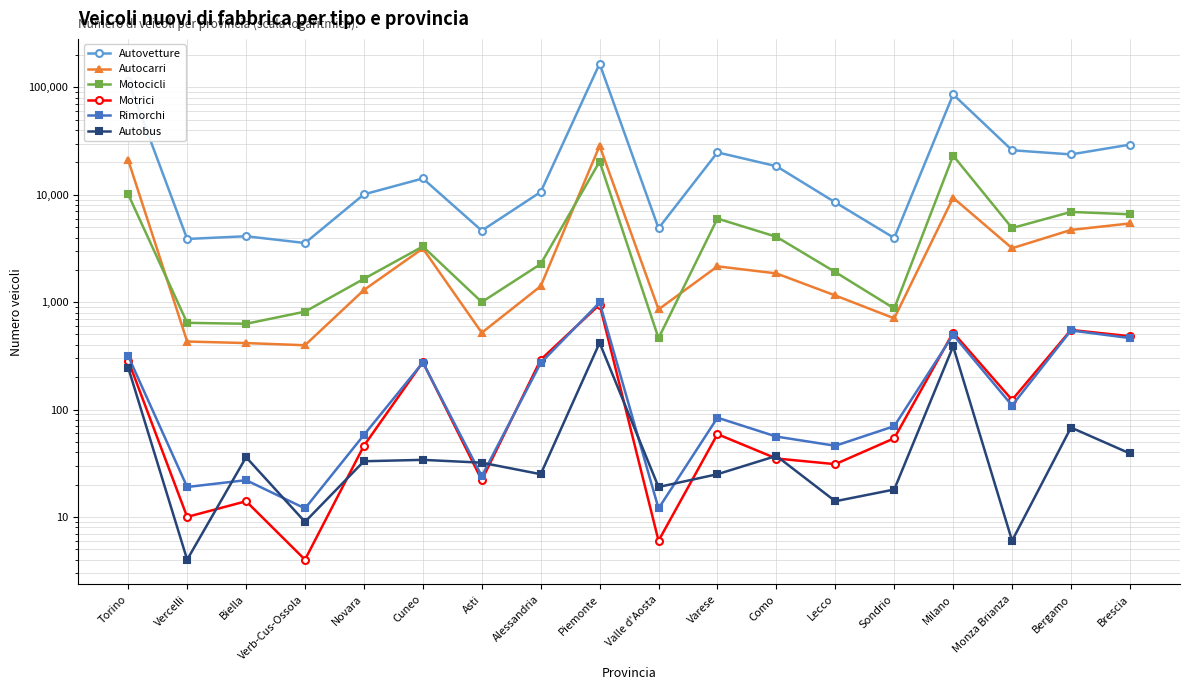

What is the minimum value shown in the chart?

4